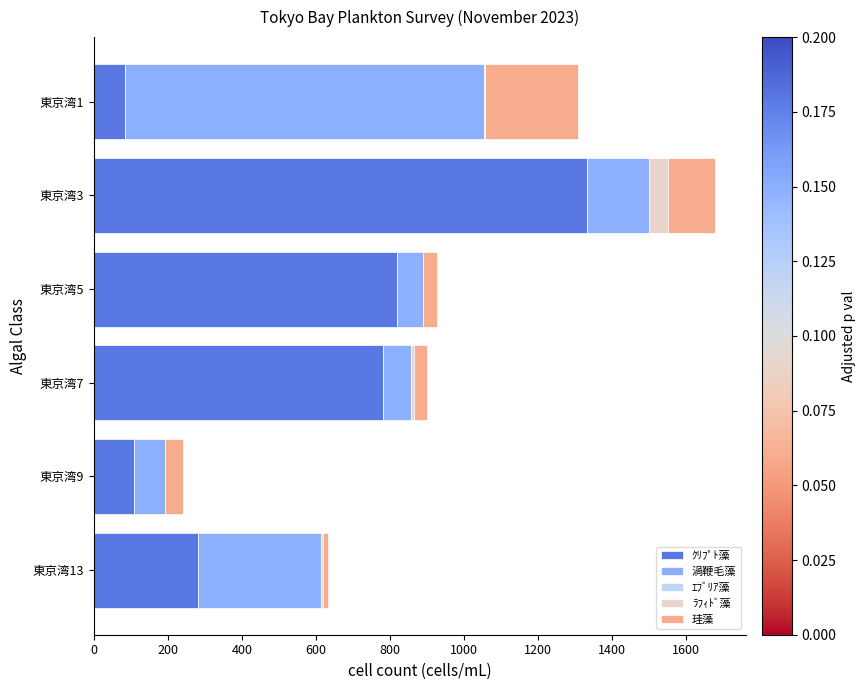

At which category is the sum across all series the highest?

東京湾3